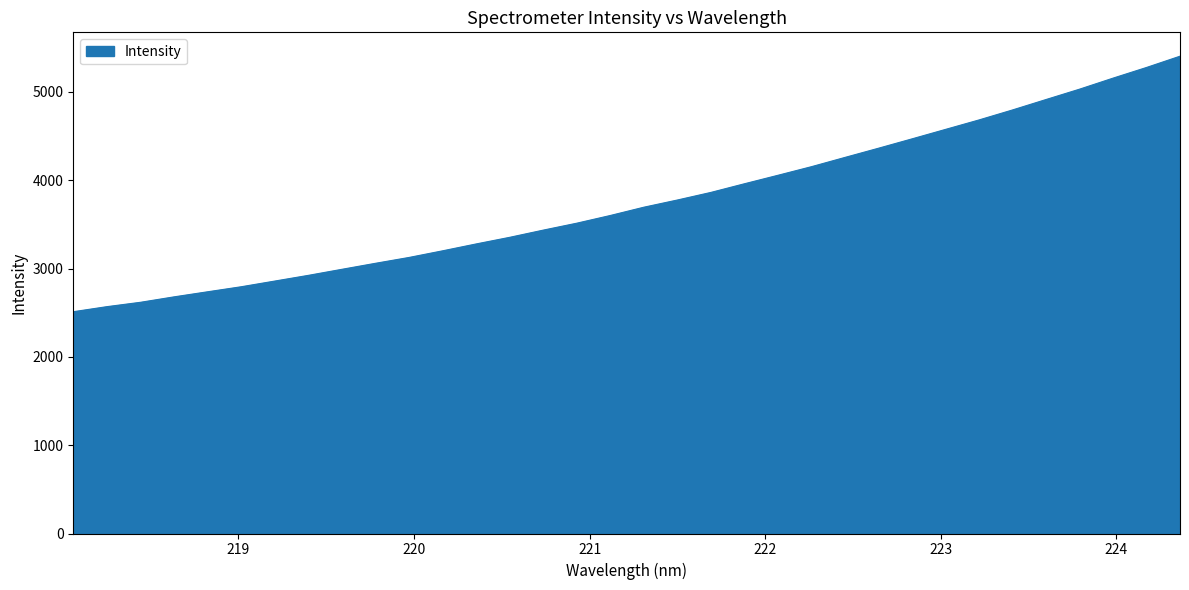

What is the smallest value displayed?

2511.4